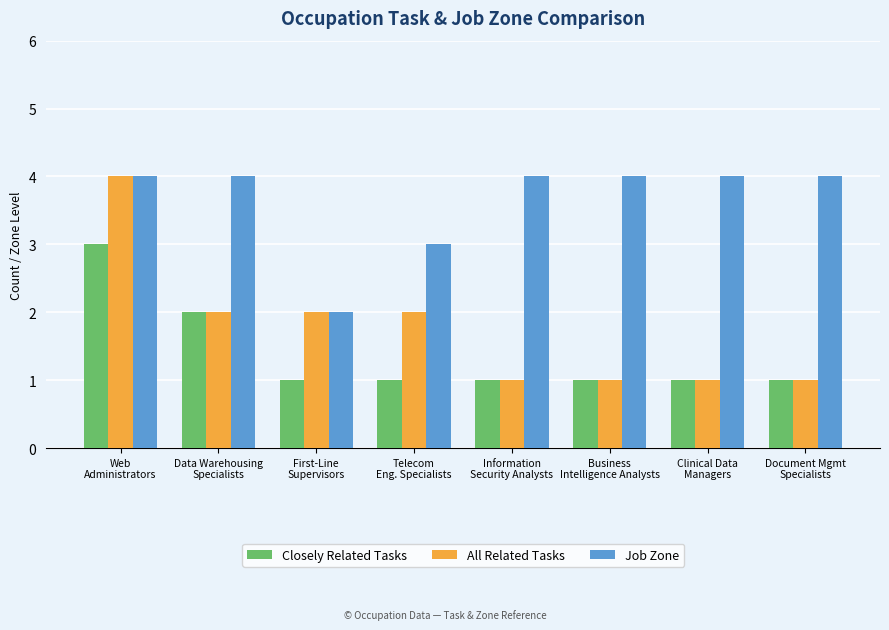

What is the value of the Job Zone bar at the 4th from the left?

3